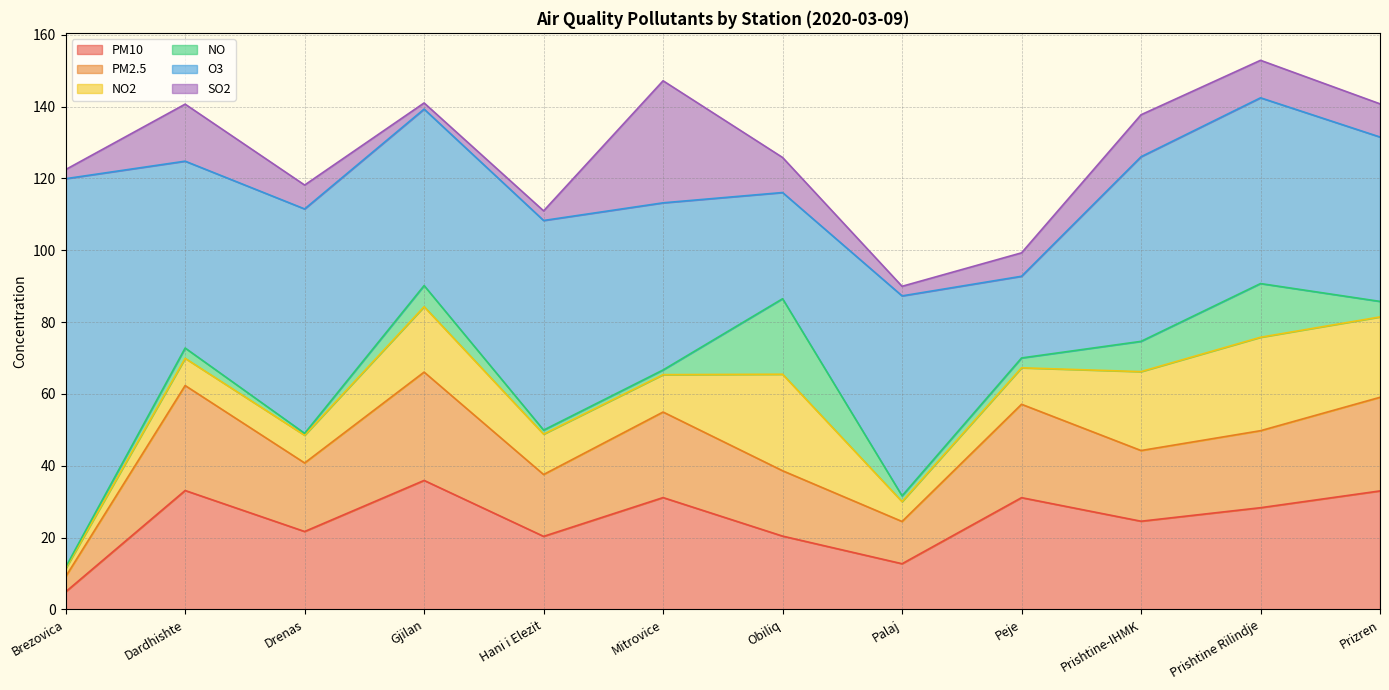

True or false: NO2 has more than 1 interior local peaks.

True